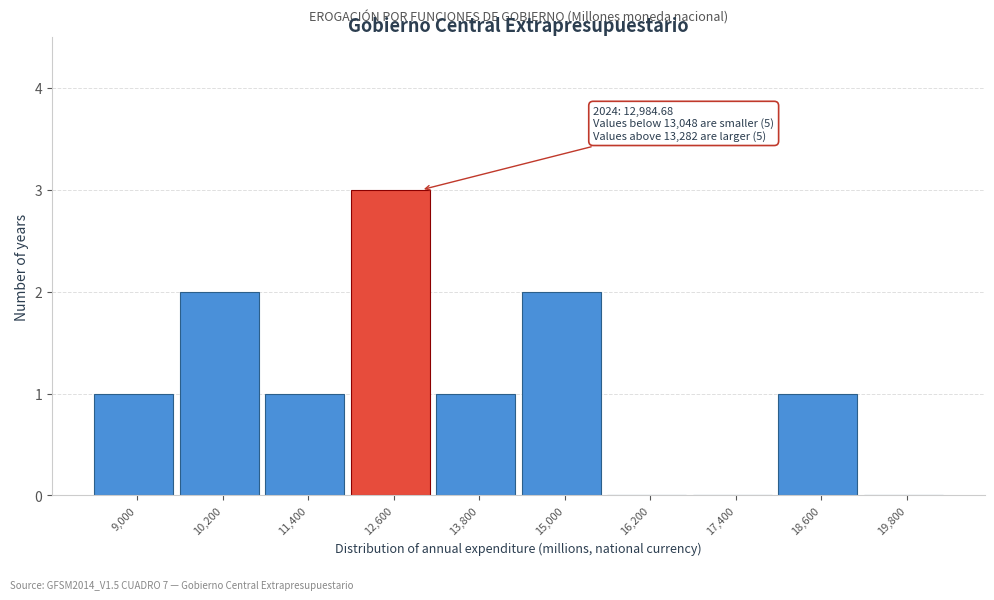

Reading right to left, extract all data points from this chart.

19,800=0	18,600=1	17,400=0	16,200=0	15,000=2	13,800=1	12,600=3	11,400=1	10,200=2	9,000=1